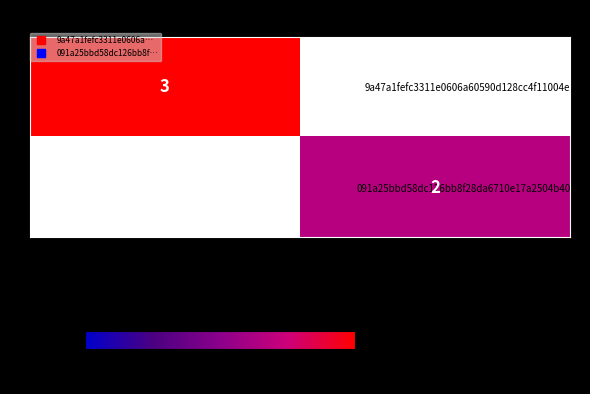

Is it true that 091a25bbd58dc126bb8f28da6710e17a2504b40… equals 2.0 at 1?

True